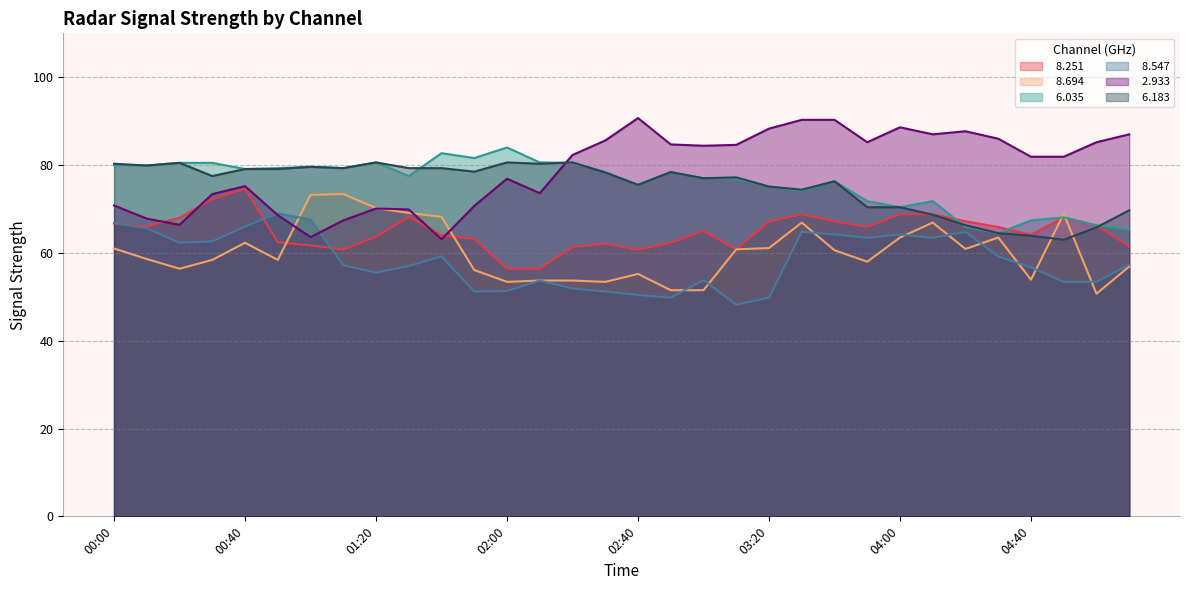

What is the maximum value for   8.547?

69.0